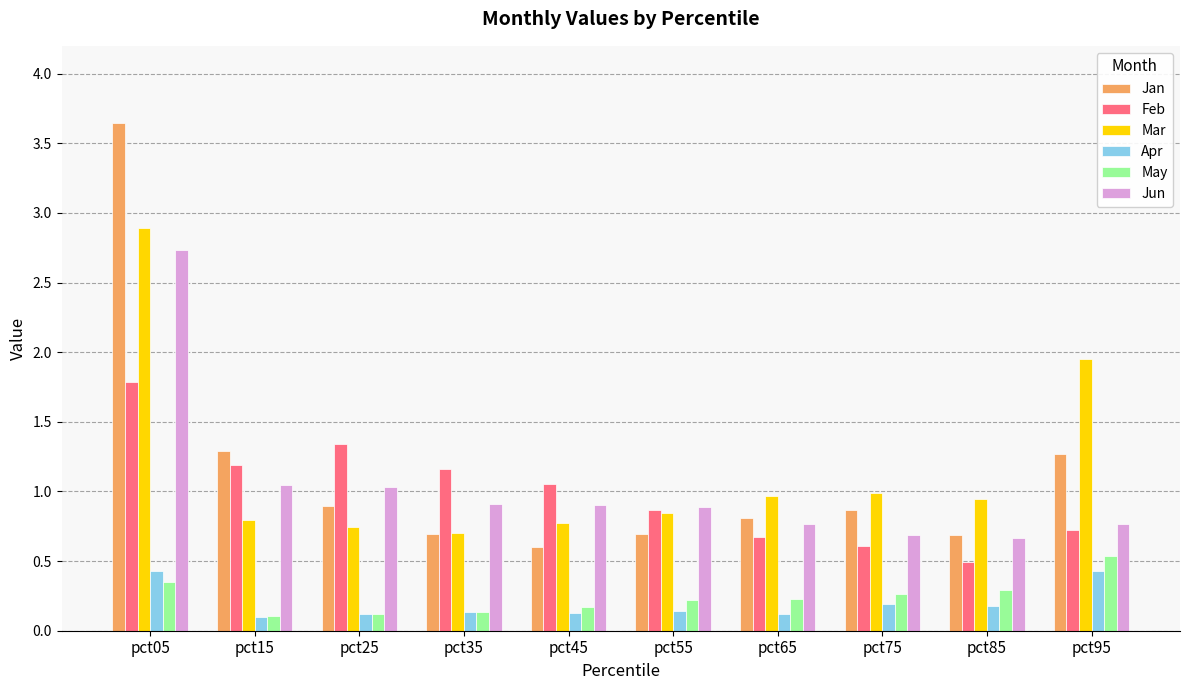

What are all the series names shown in the legend?

Jan, Feb, Mar, Apr, May, Jun